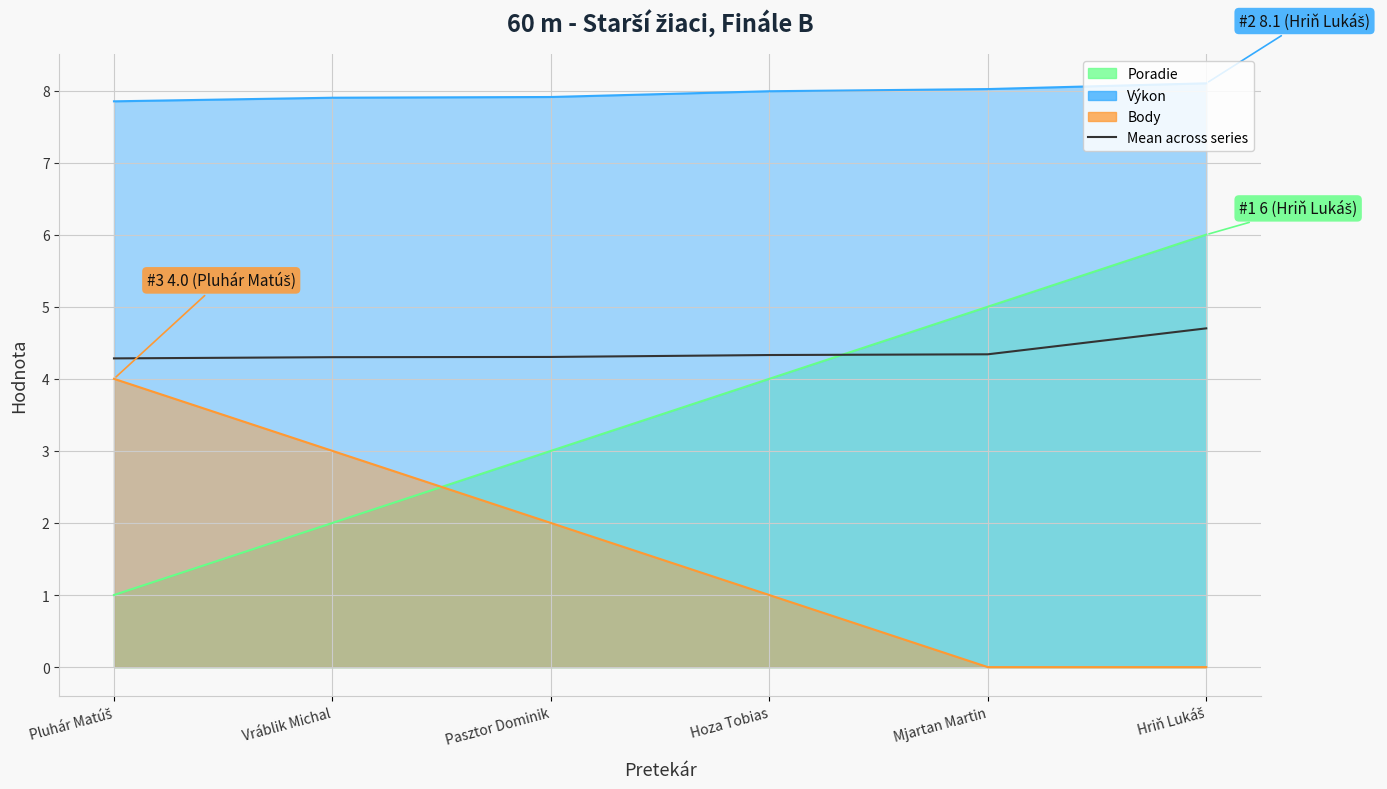

Where is the data nearest to the value 4?

Pluhár Matúš